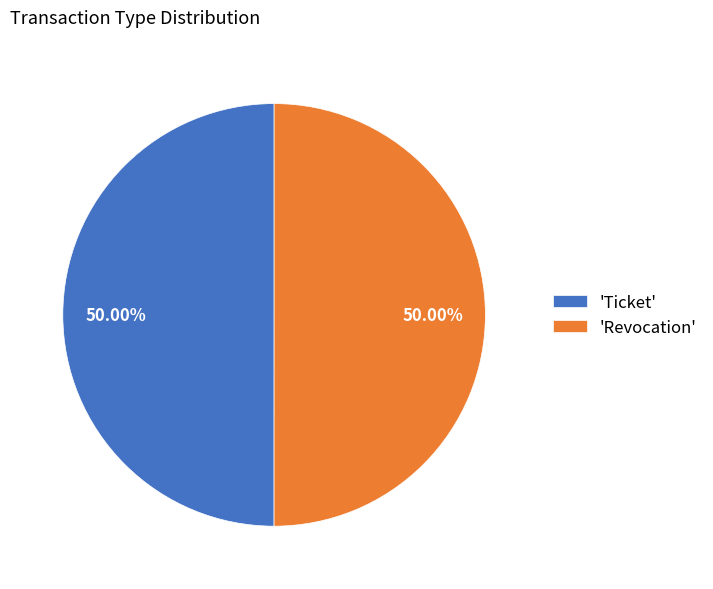

Approximately how many times larger is the value at 'Ticket' compared to 'Revocation'?

1.0